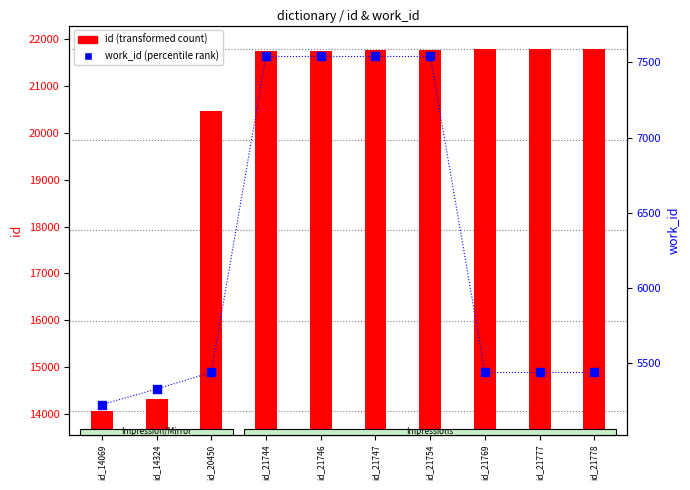

Which series reaches the minimum Y coordinate?

work_id (percentile rank)